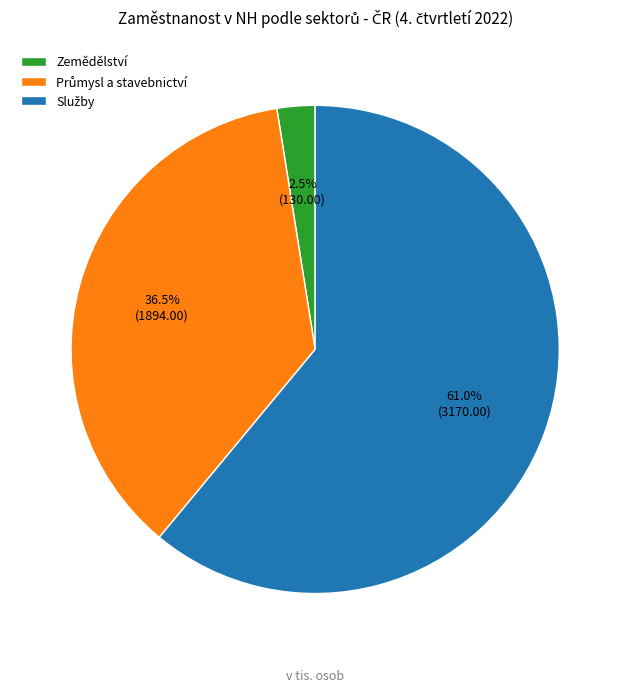

Which slice is the smallest?

Zemědělství